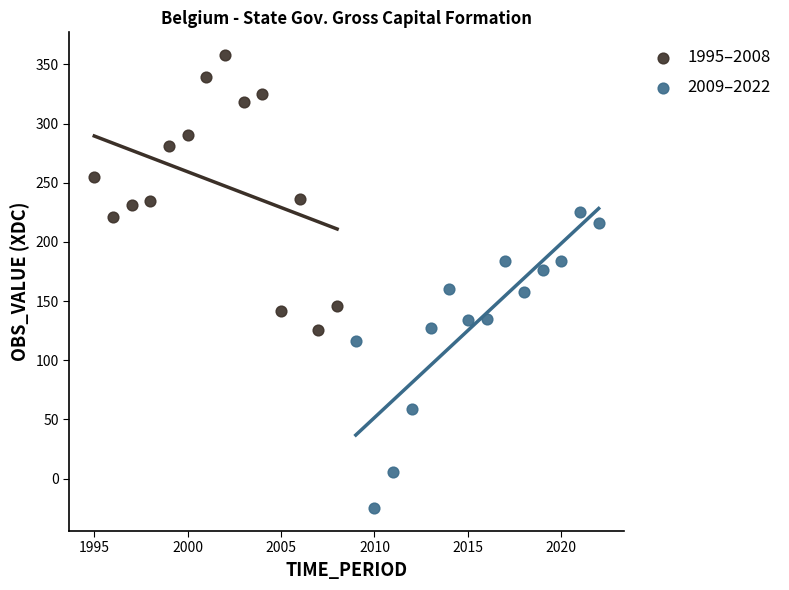

Which series contains the lowest Y value?

2009–2022